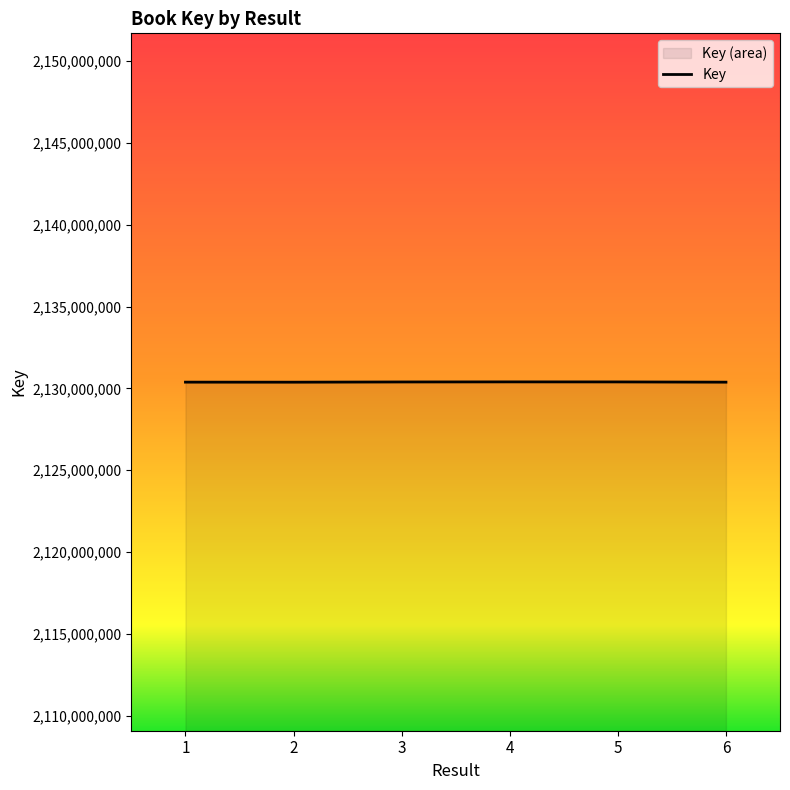

What is the difference between the values at 1 and 3?

11066